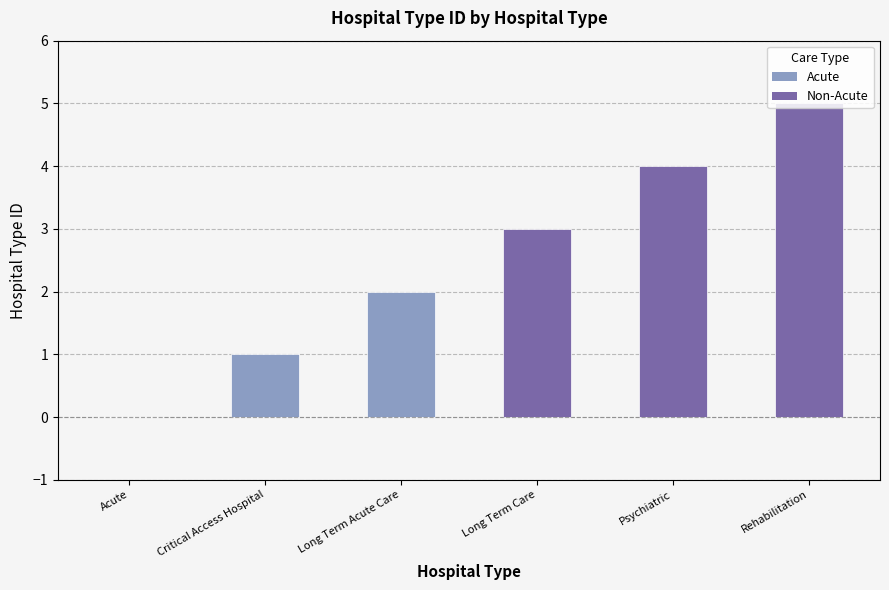

How many positive values are there?

5